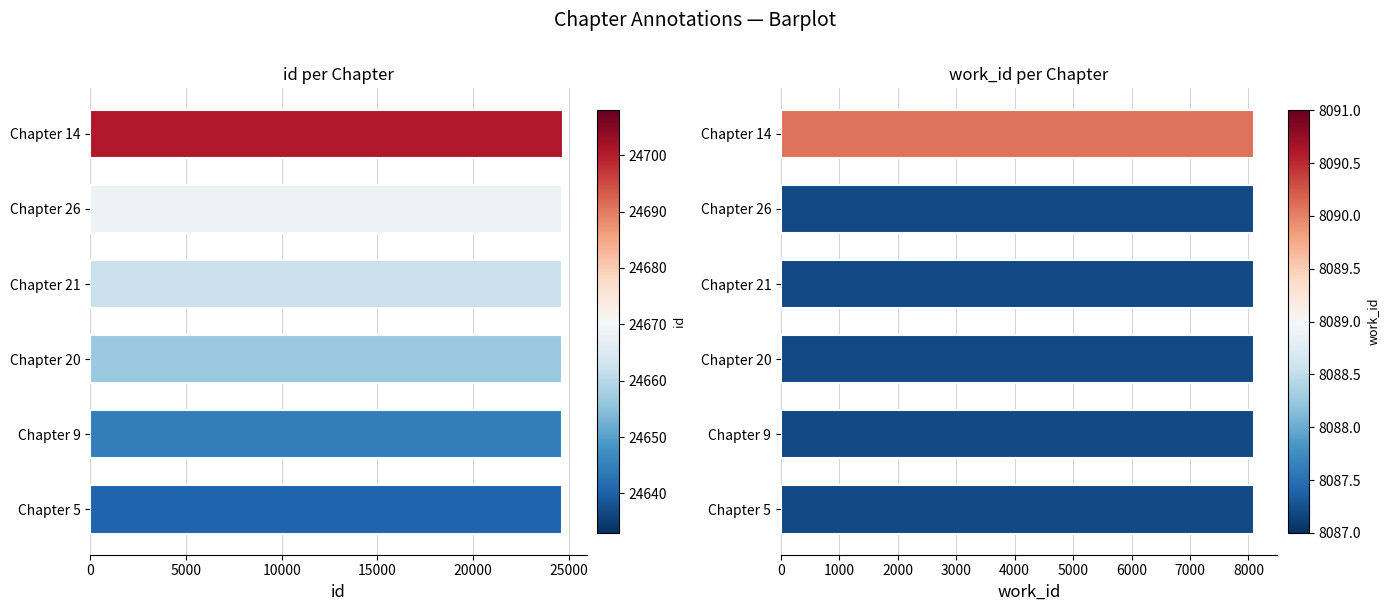

What are all the series names shown in the legend?

id, work_id